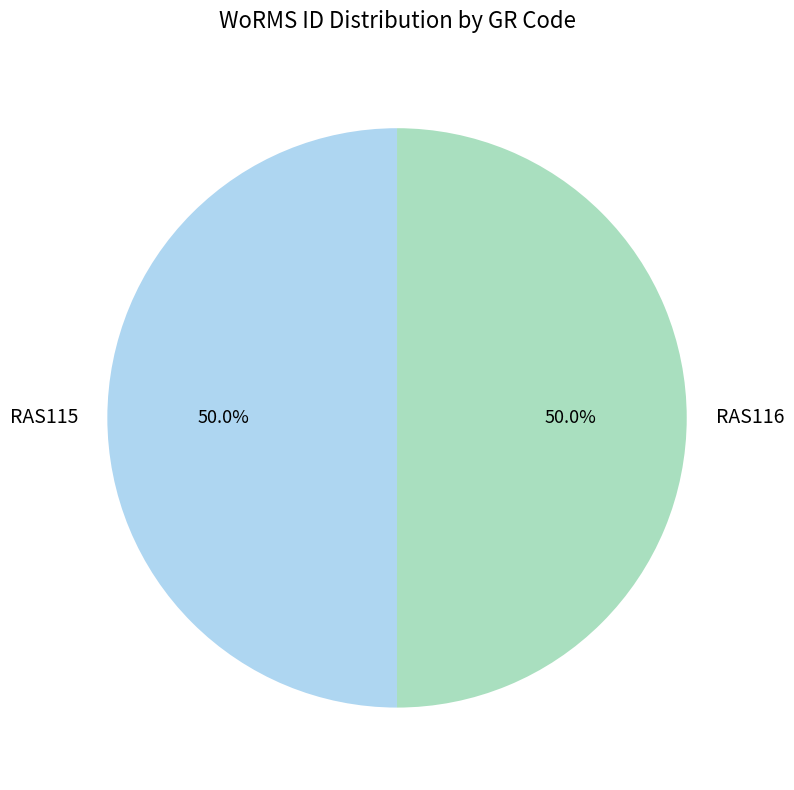

Combined, what portion of the pie is RAS116 and RAS115?

100.0%